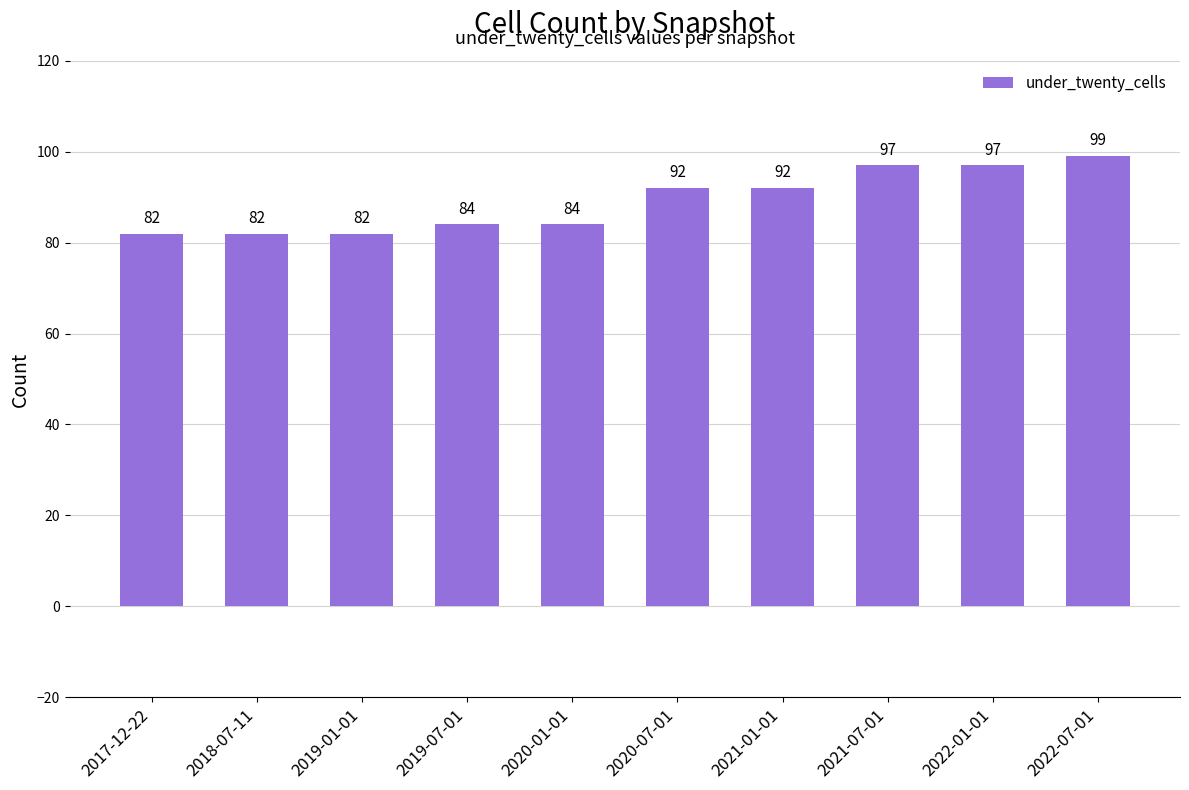

What is the value of the 2nd bar from the left?

82